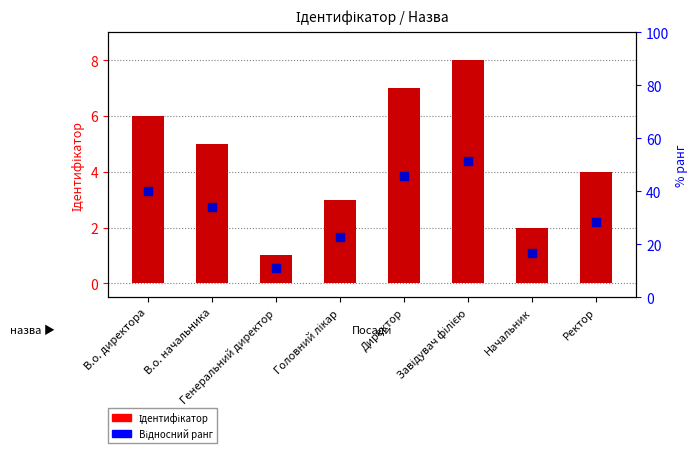

Is the value of Ідентифікатор at Директор greater than the value of Відносний ранг at Головний лікар?

Yes